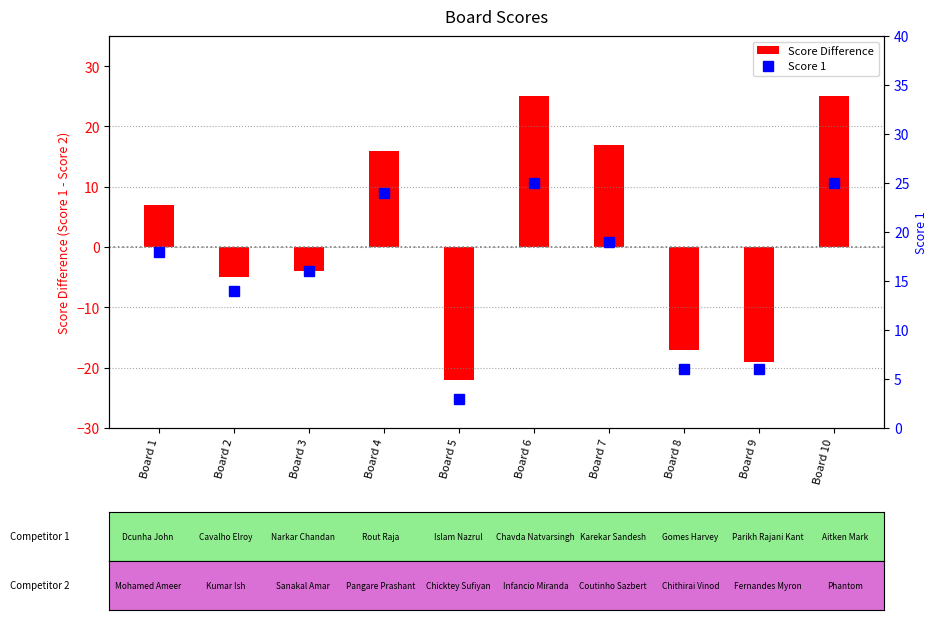

Are the bars grouped side by side (vs. stacked)?

No